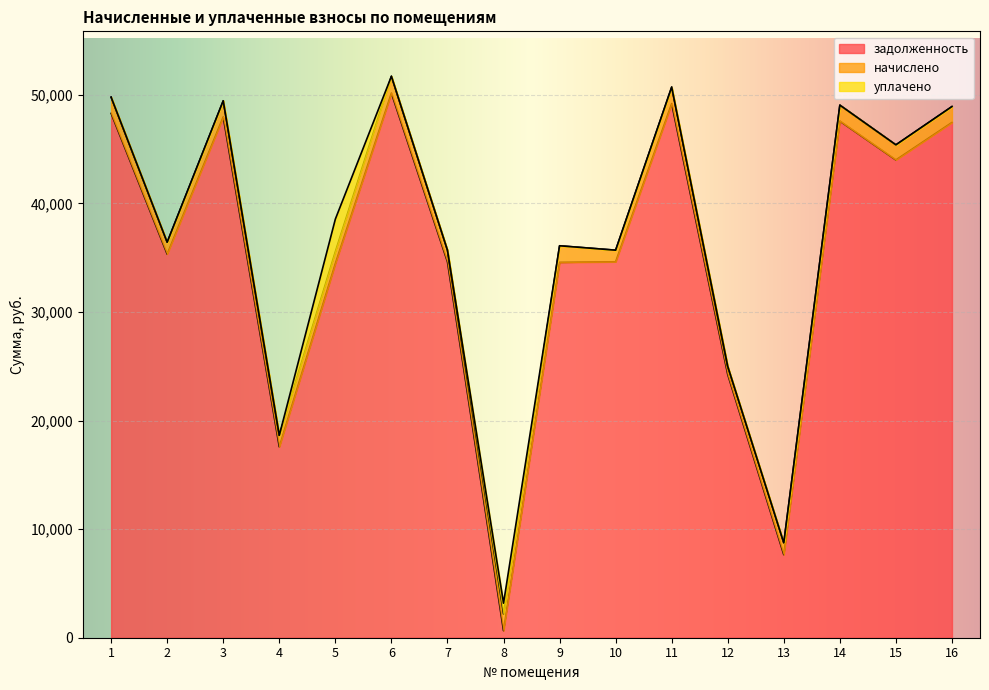

Is it true that уплачено equals 978.5 at 16?

False